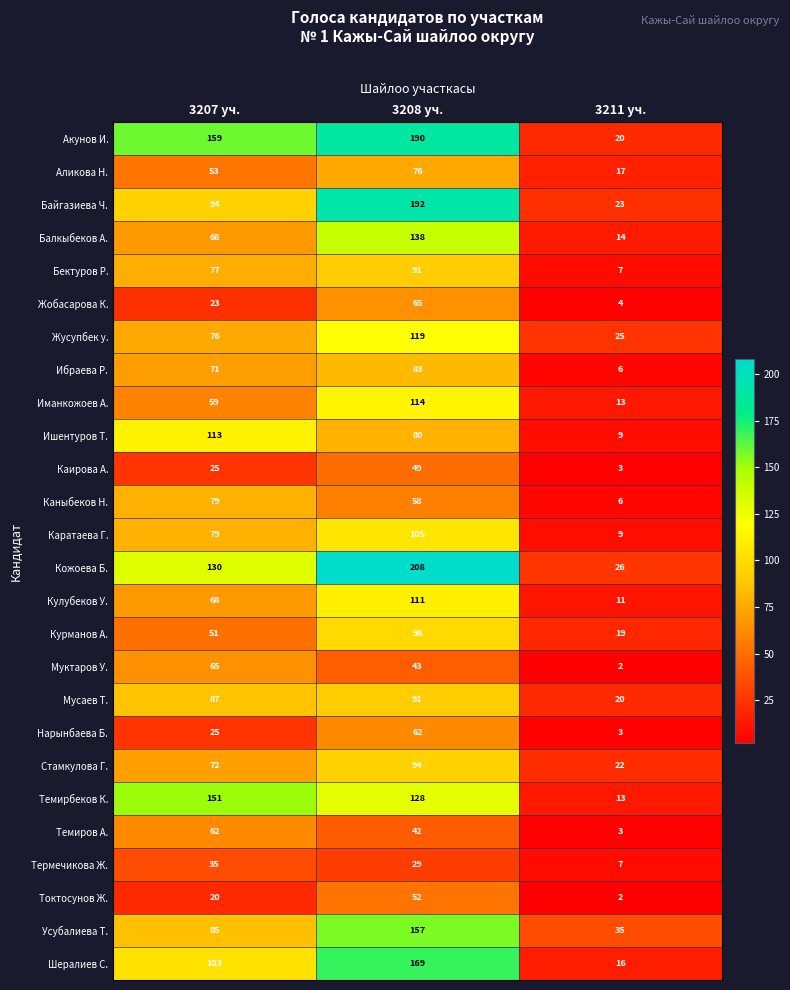

The value of Байгазиева Ч. at 3208 уч. is 329. True or false?

False